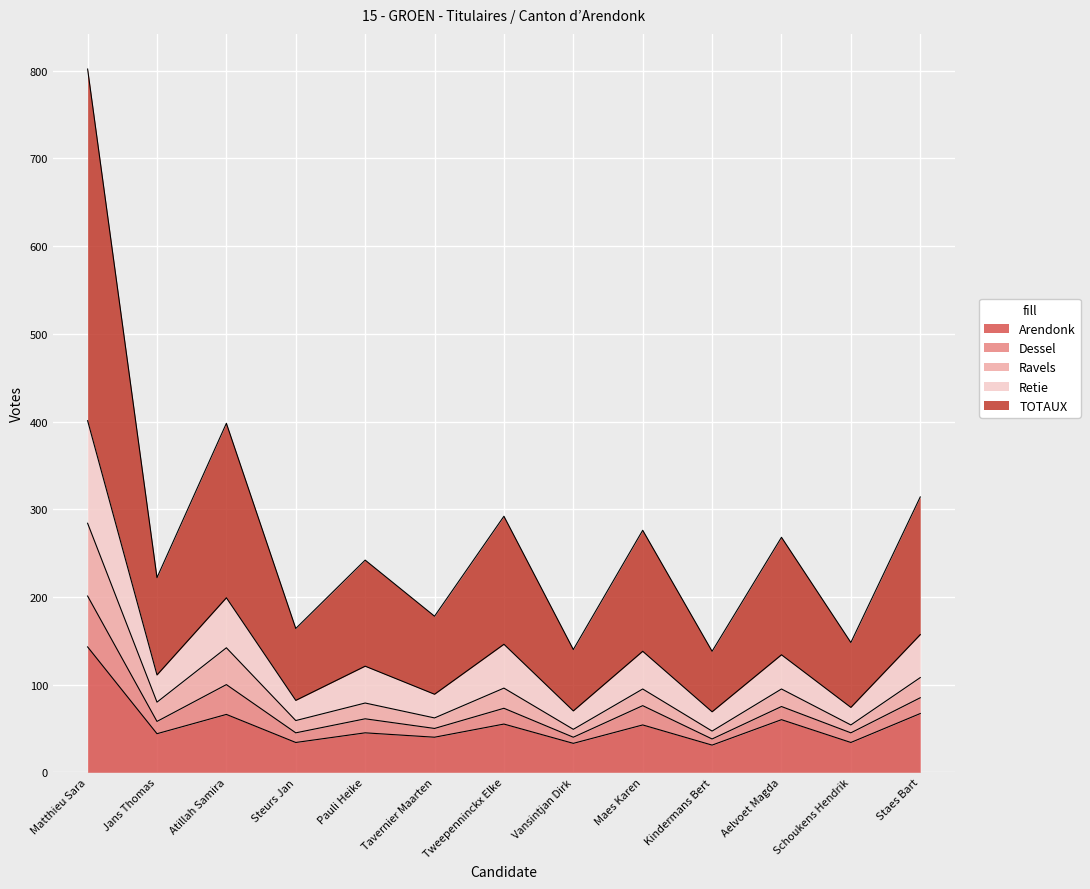

At which category is the sum across all series the highest?

Matthieu Sara